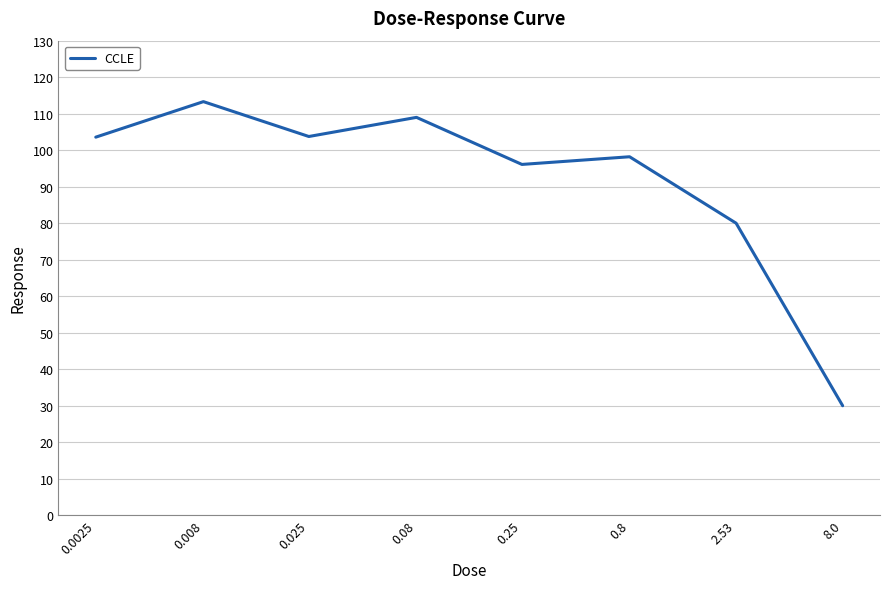

What is the difference between the maximum and minimum values?

83.3